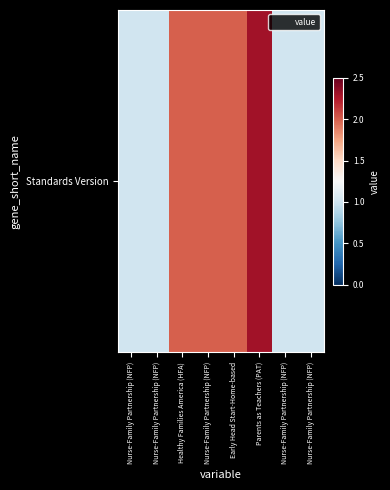

Reading left to right, what are all the values shown in this chart?

1.0	1.0	2.0	2.0	2.0	2.3	1.0	1.0